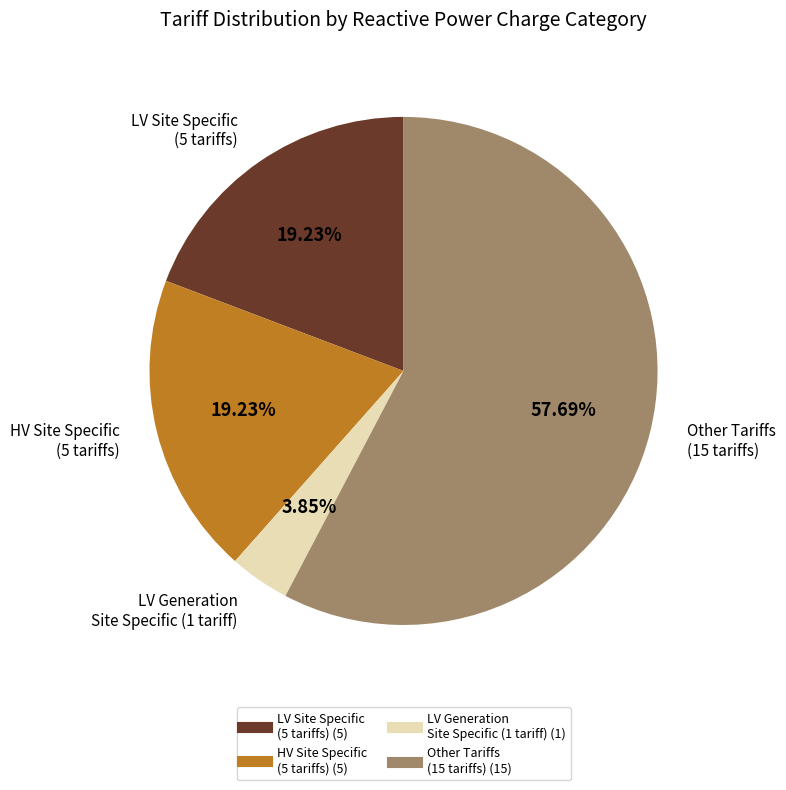

Is there a majority slice in this chart?

Yes